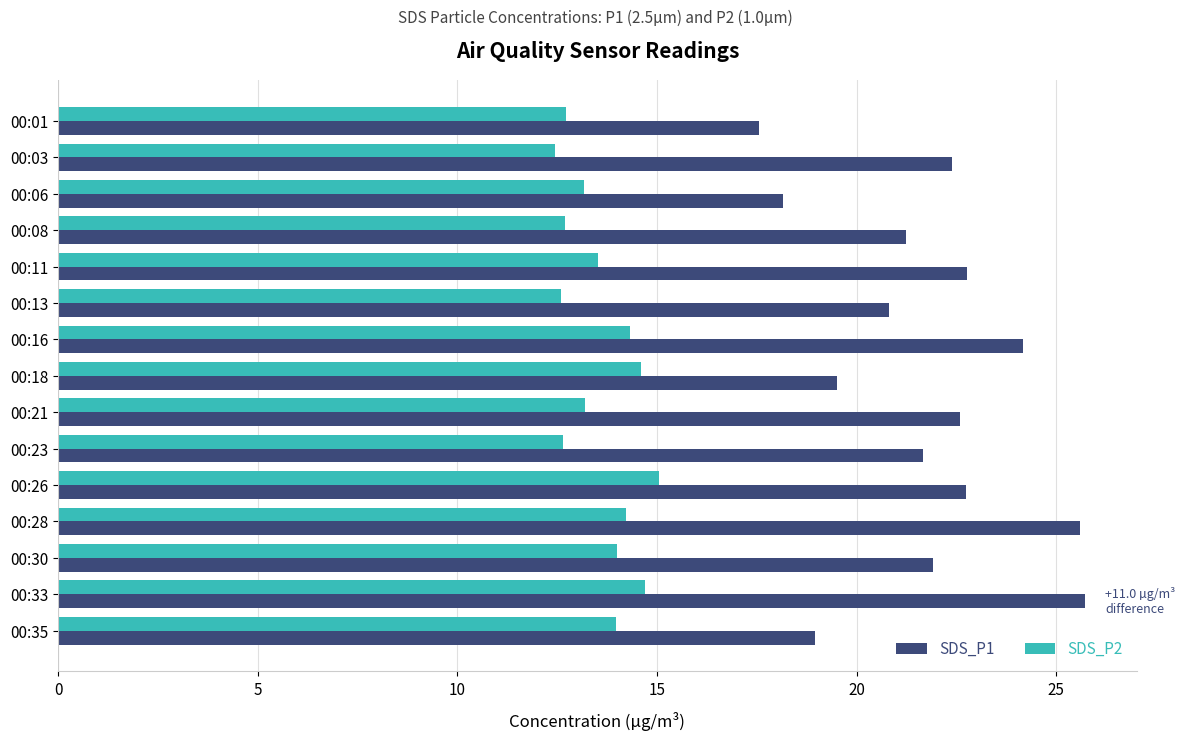

List the series in order of their overall mean, lowest first.

SDS_P2, SDS_P1